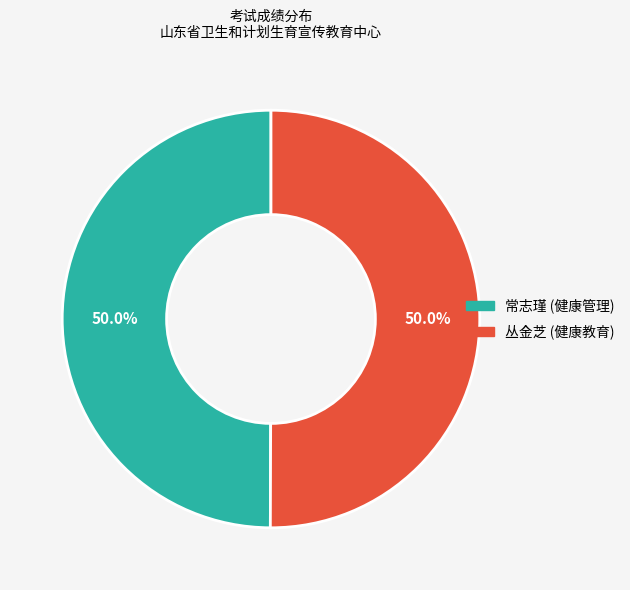

What is the total percentage of 常志瑾 (健康管理) and 丛金芝 (健康教育)?

100.0%